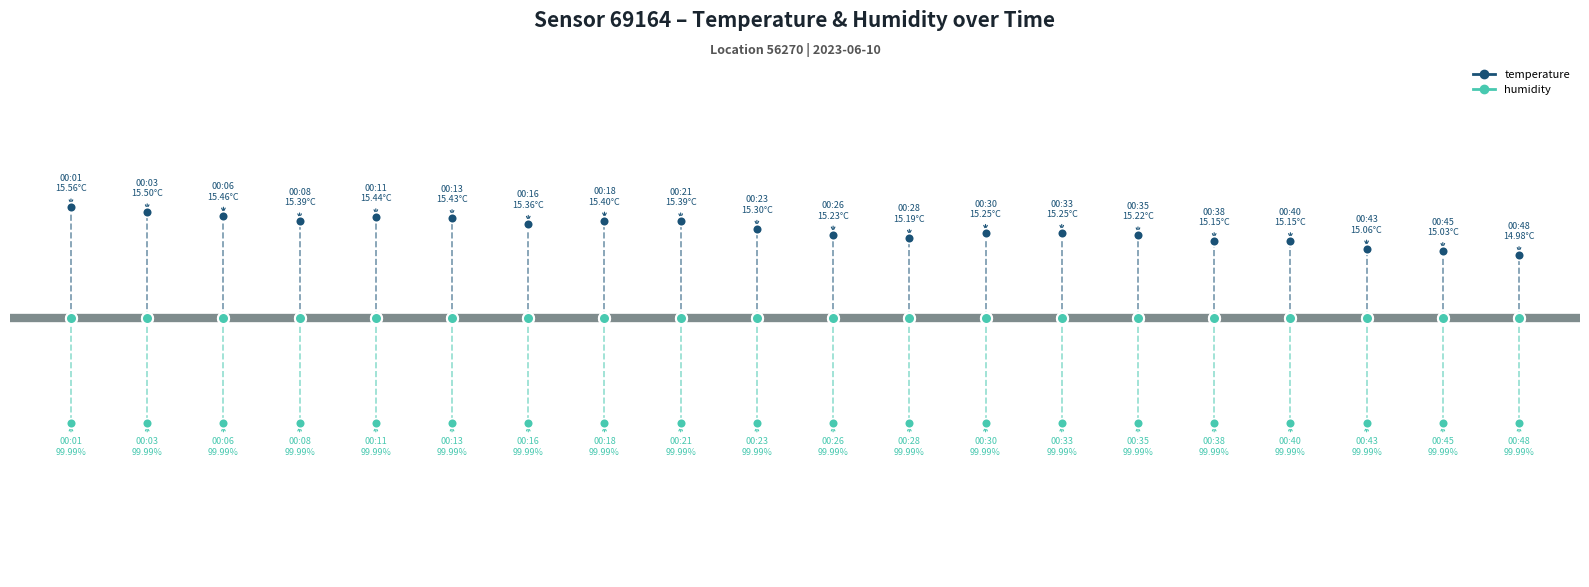

Rank the categories by value from lowest to highest.

00:48, 00:45, 00:43, 00:38, 00:40, 00:28, 00:35, 00:26, 00:30, 00:33, 00:23, 00:16, 00:08, 00:21, 00:18, 00:13, 00:11, 00:06, 00:03, 00:01